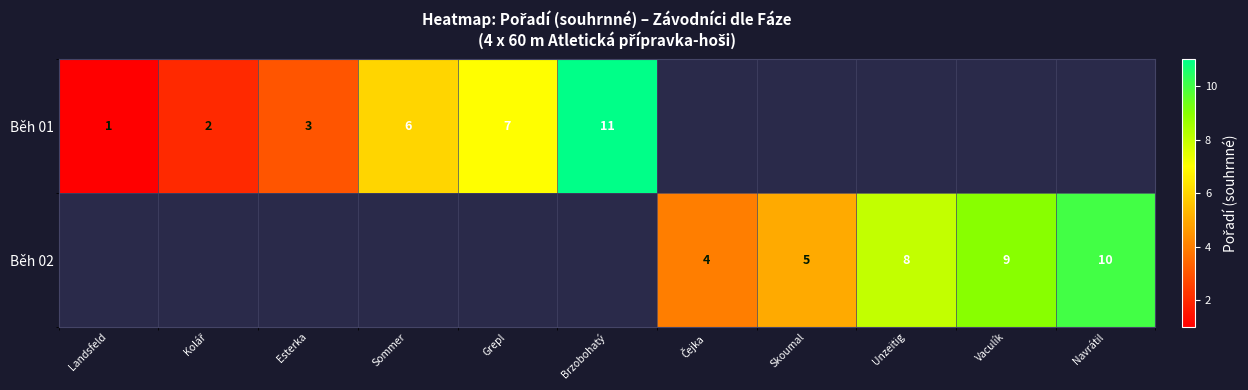

What is the sum of the Běh 02 values at Vaculík and Unzeitig?

17